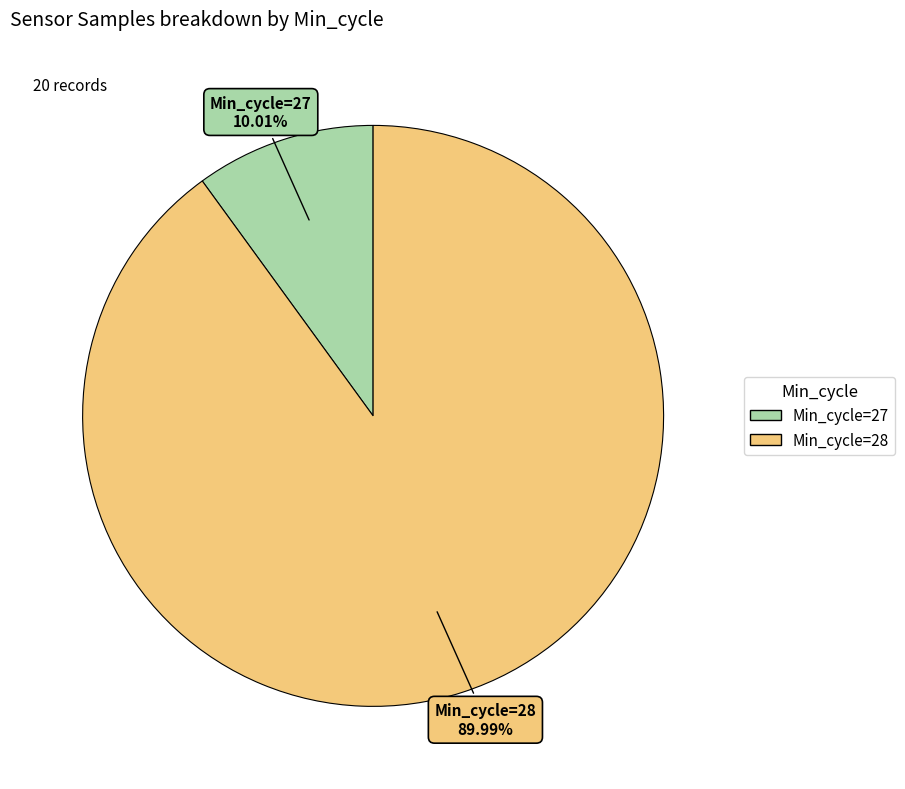

Is there any slice that represents more than half of the pie?

Yes